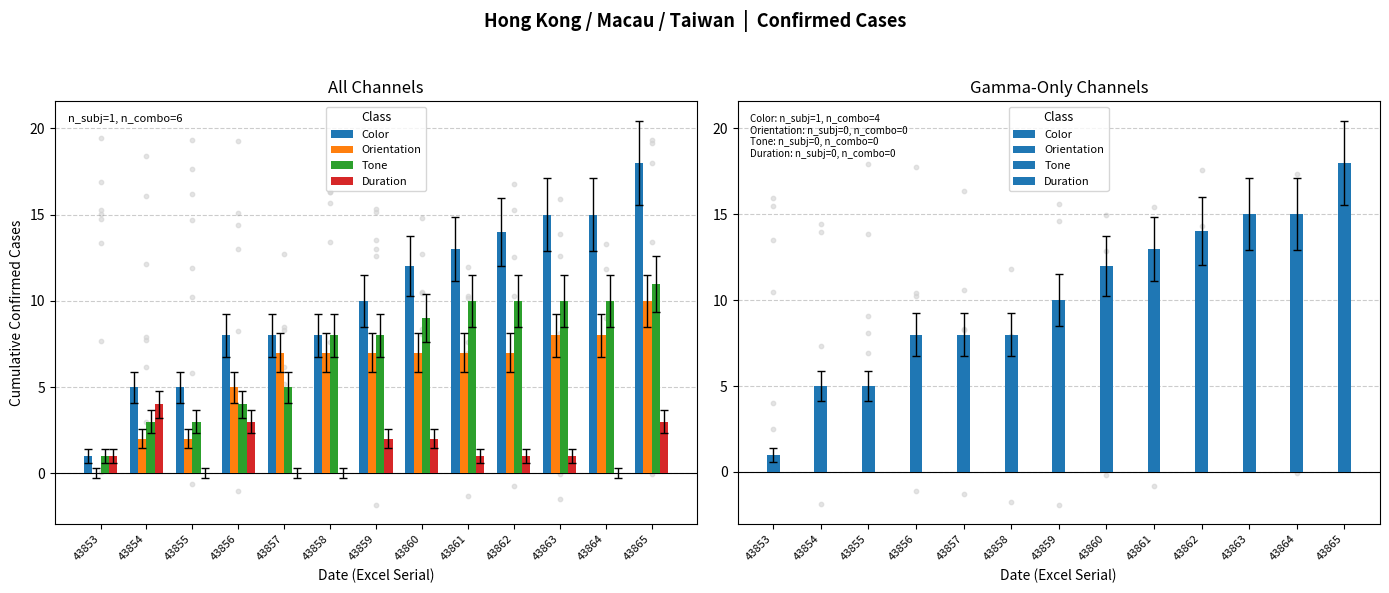

Which series contains the highest Y value?

Color